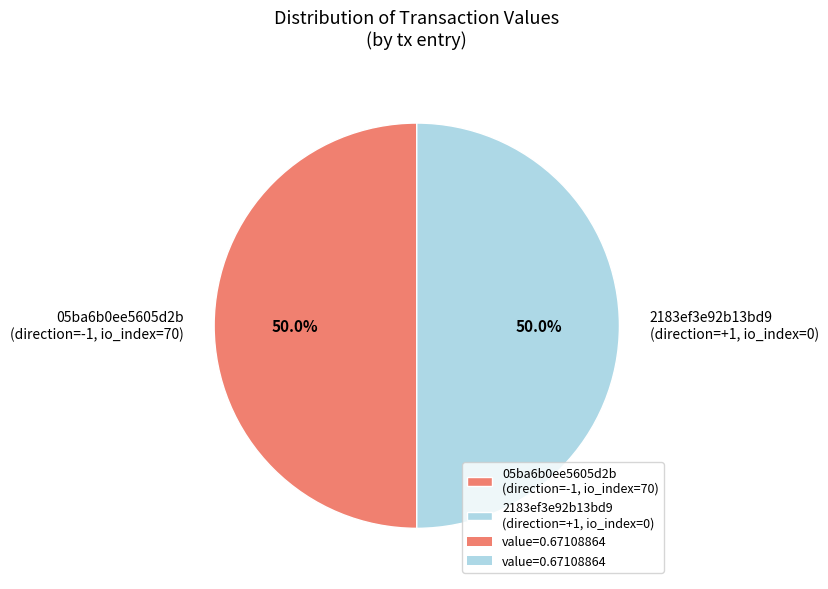

Is the sum of 2183ef3e92b13bd9 (direction=+1, io_index=0) and 05ba6b0ee5605d2b (direction=-1, io_index=70) greater than half?

Yes